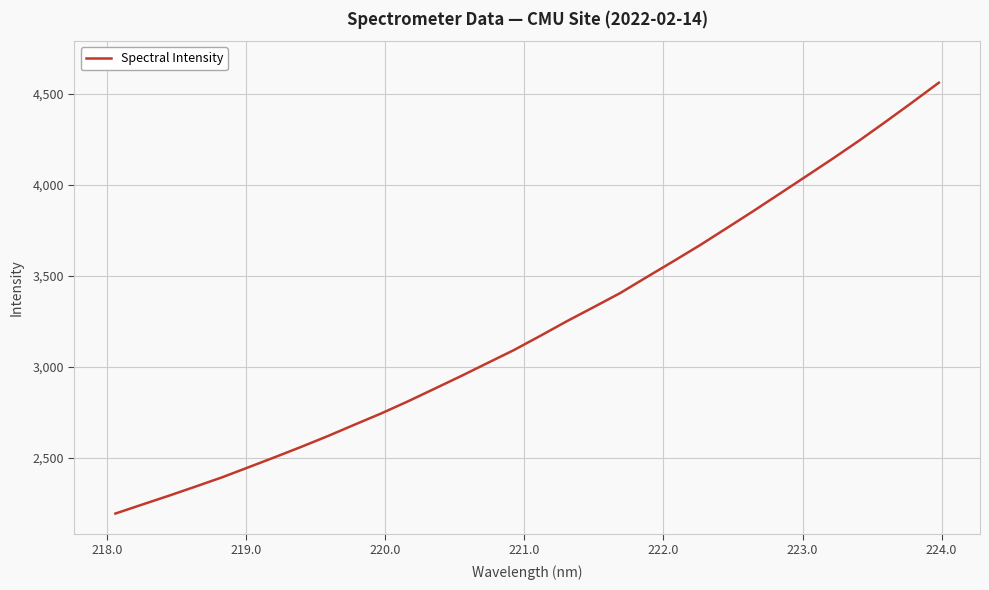

Count the number of categories in the chart.

32